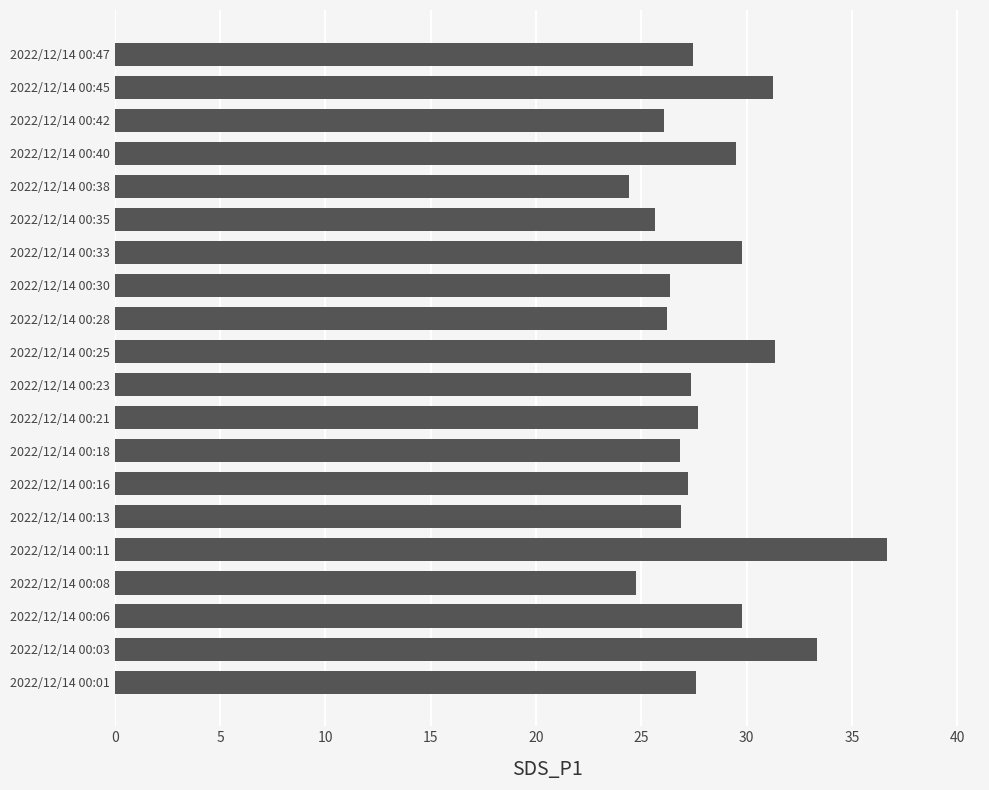

Between 2022/12/14 00:06 and 2022/12/14 00:47, which is larger?

2022/12/14 00:06